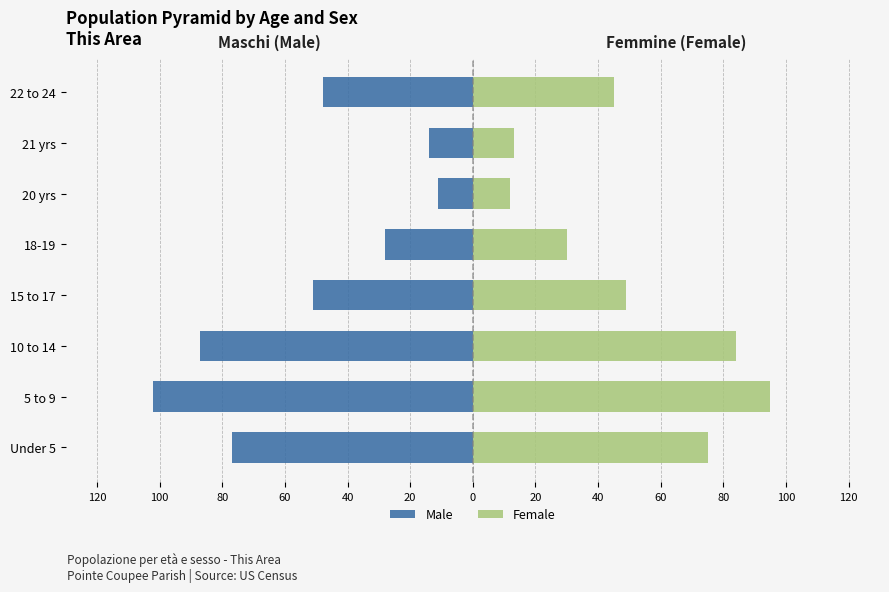

What is the average value of the Female series?

50